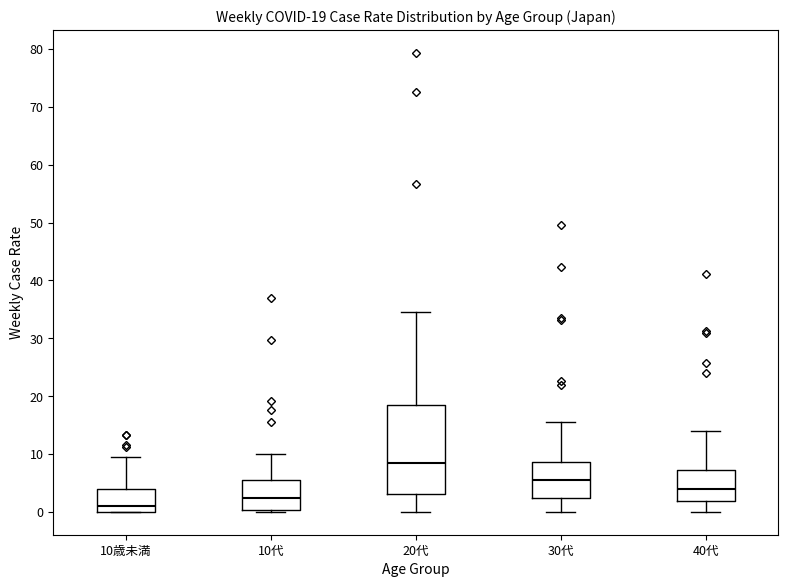

Comparing the boxes themselves (not the whiskers), which one is the tallest?

20代